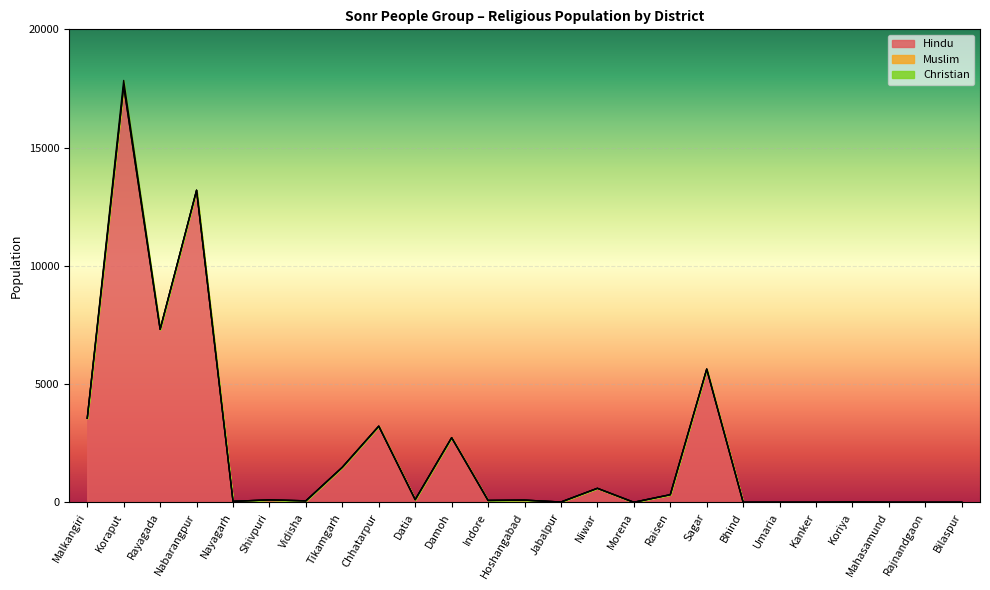

The value of Hindu at Sagar is 5640. True or false?

True